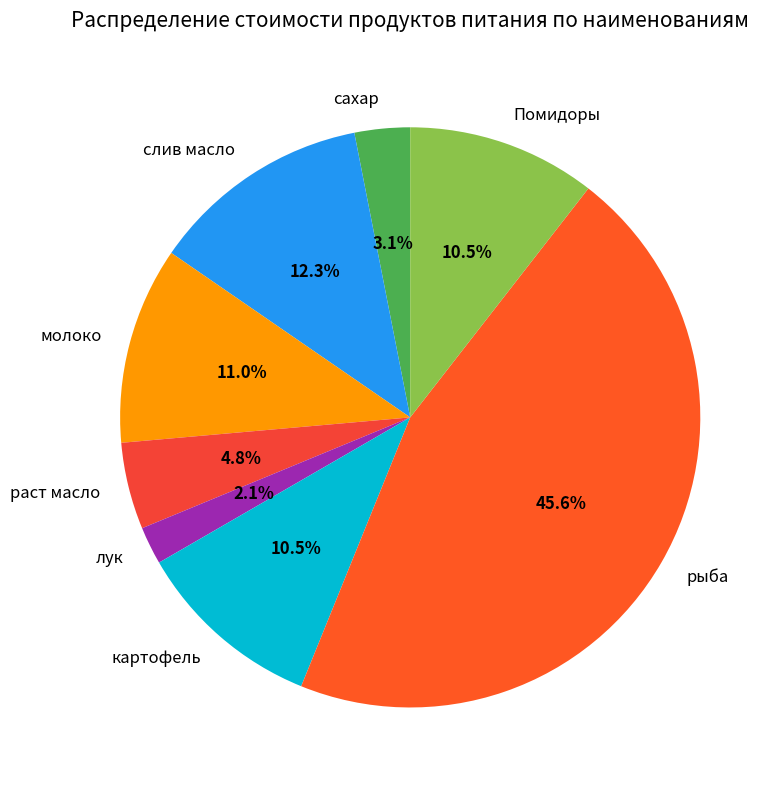

To the nearest percent, what percentage of the pie is лук?

2%